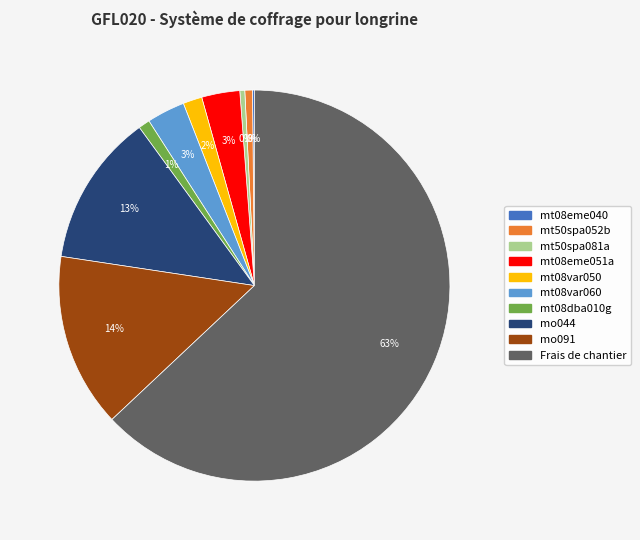

What is the largest slice in the pie chart?

Frais de chantier